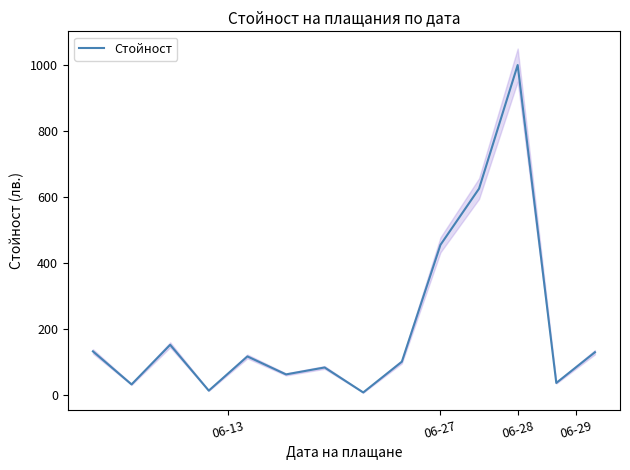

How many lines are shown in the chart?

1